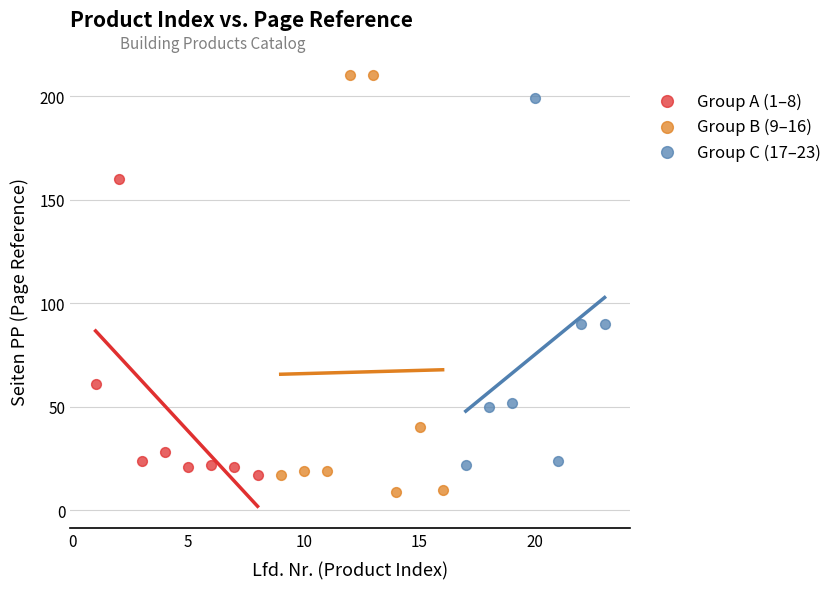

Which series has the widest spread of Y values?

Group B (9–16)